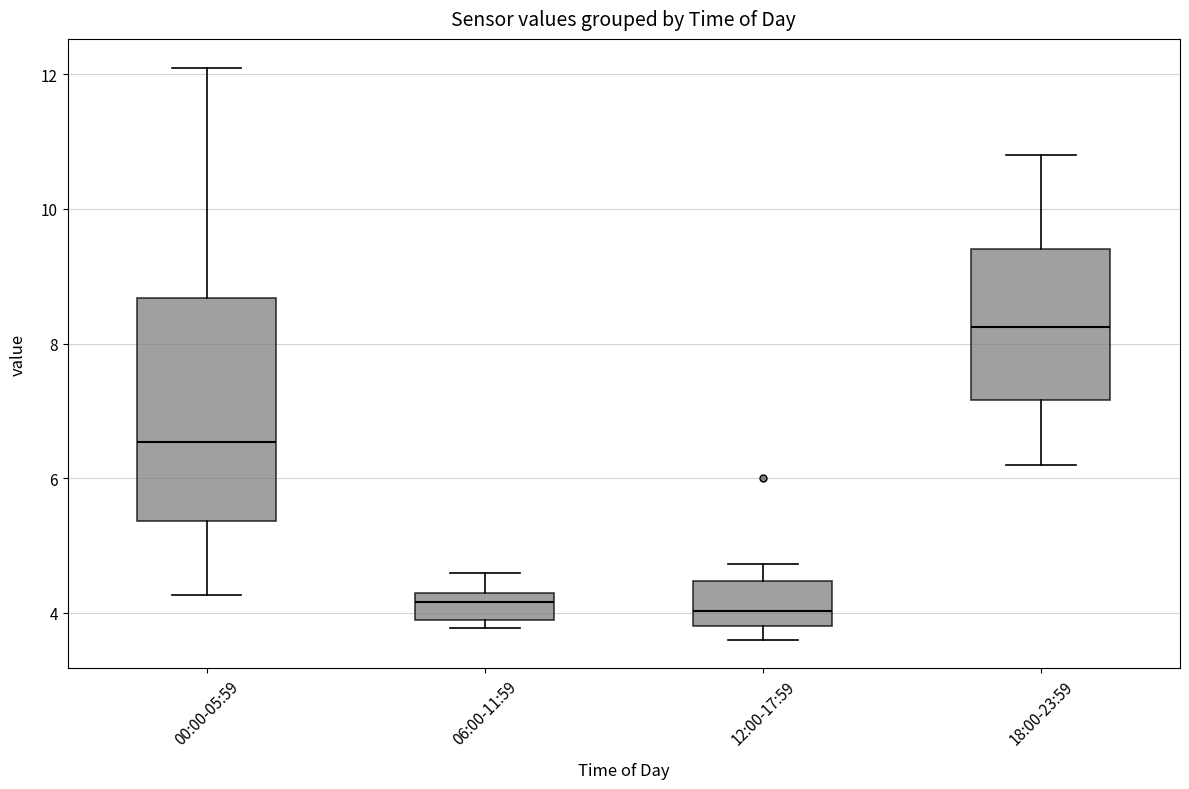

Which box is the tallest, from its lower edge to its upper edge?

00:00-05:59